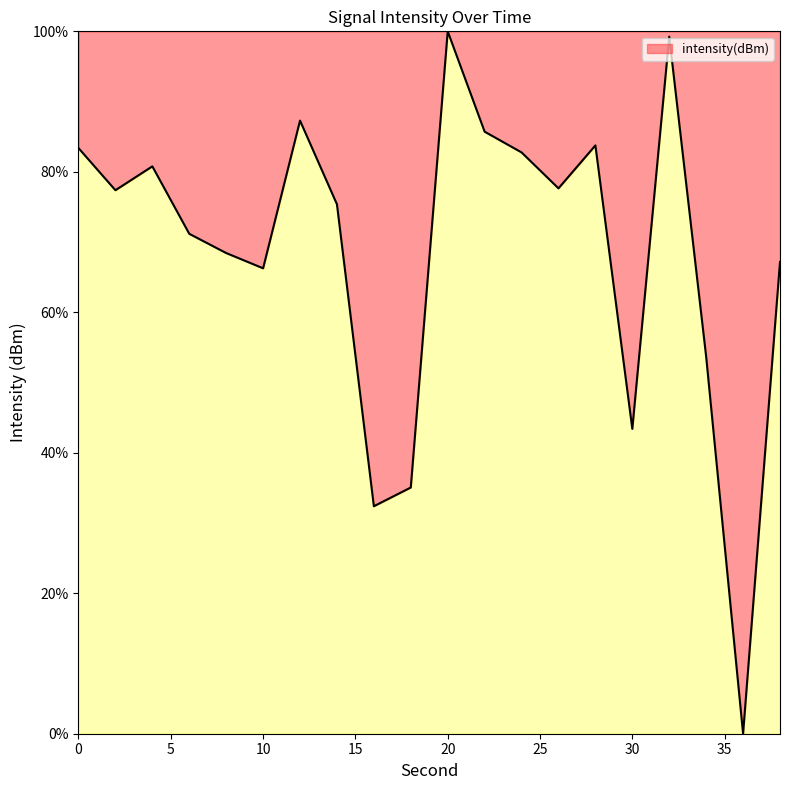

What is the difference between the maximum and minimum values?

100.0